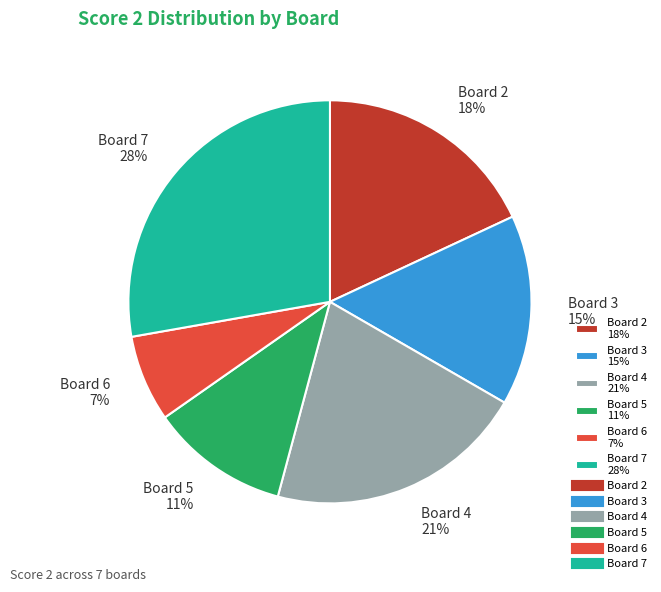

What is the largest slice in the pie chart?

Board 7 28%